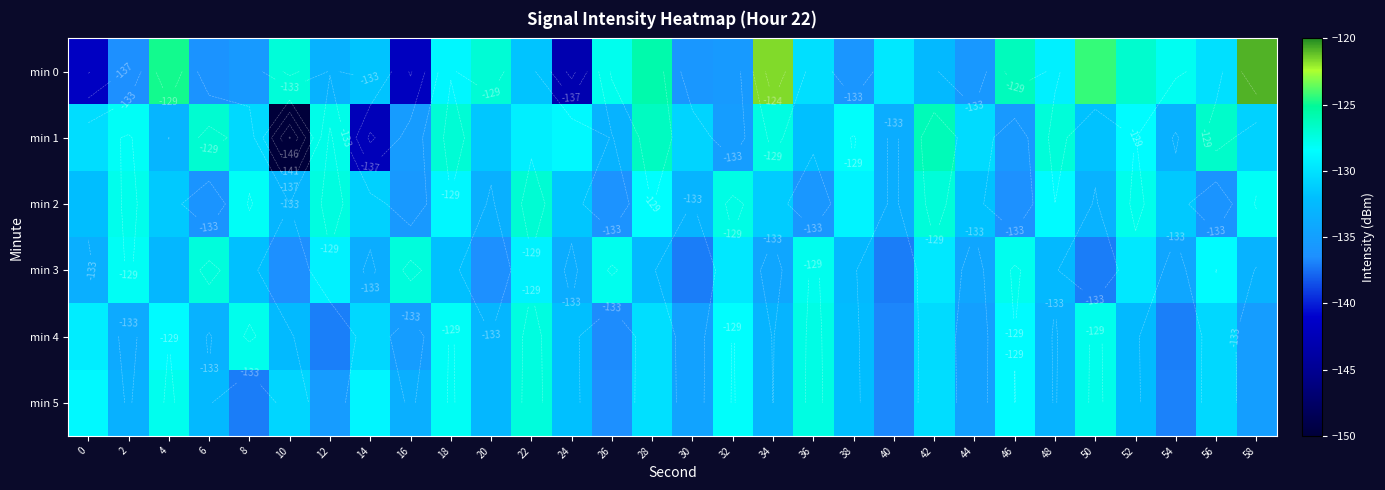

Is it true that min 3 equals -77.2 at 36?

False